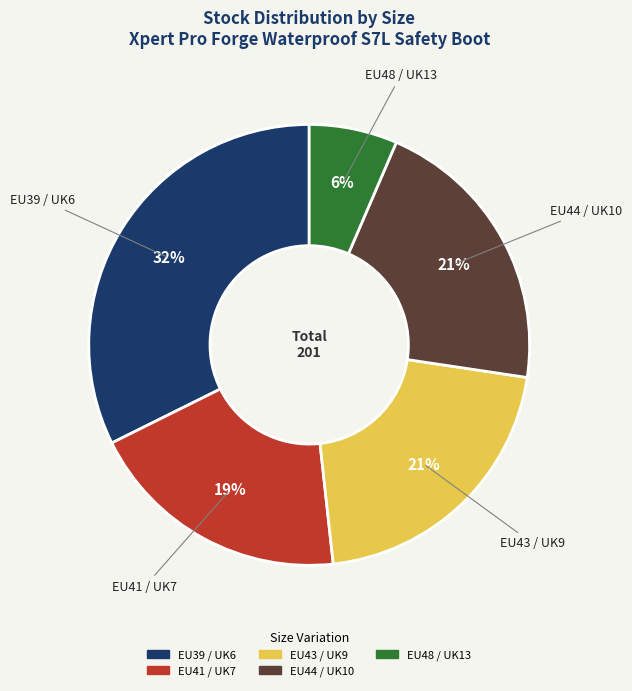

Between EU44 / UK10 and EU39 / UK6, which is larger?

EU39 / UK6